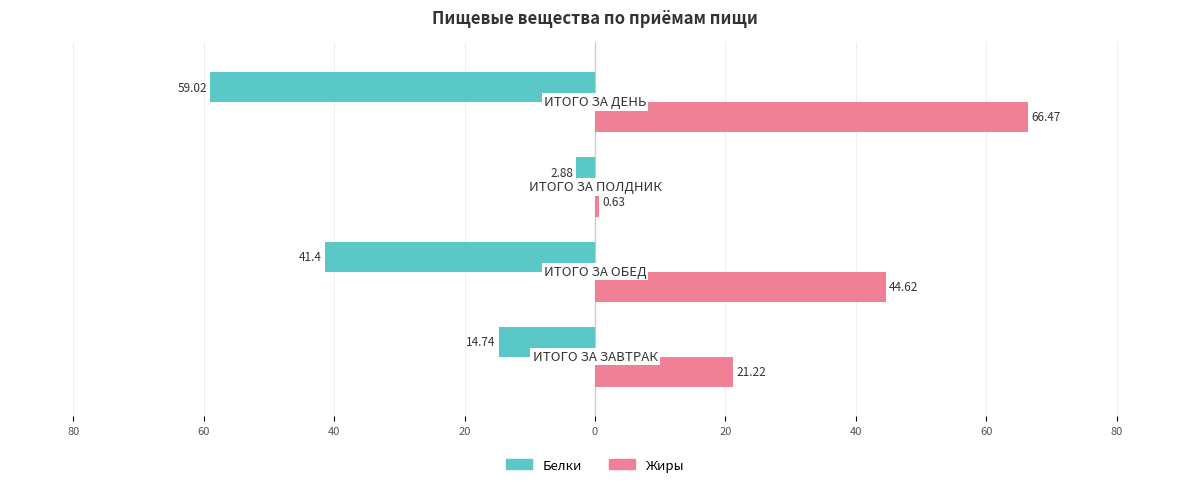

What are all the series names shown in the legend?

Белки, Жиры